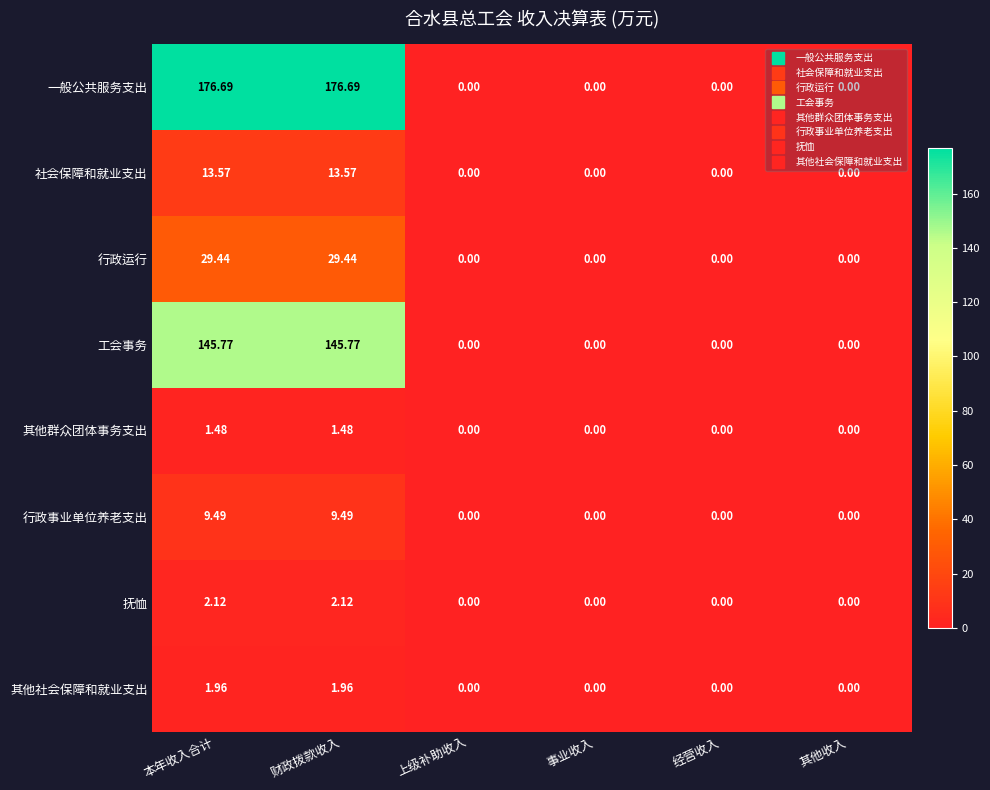

List the series in order of their peak value, lowest first.

其他群众团体事务支出, 其他社会保障和就业支出, 抚恤, 行政事业单位养老支出, 社会保障和就业支出, 行政运行, 工会事务, 一般公共服务支出